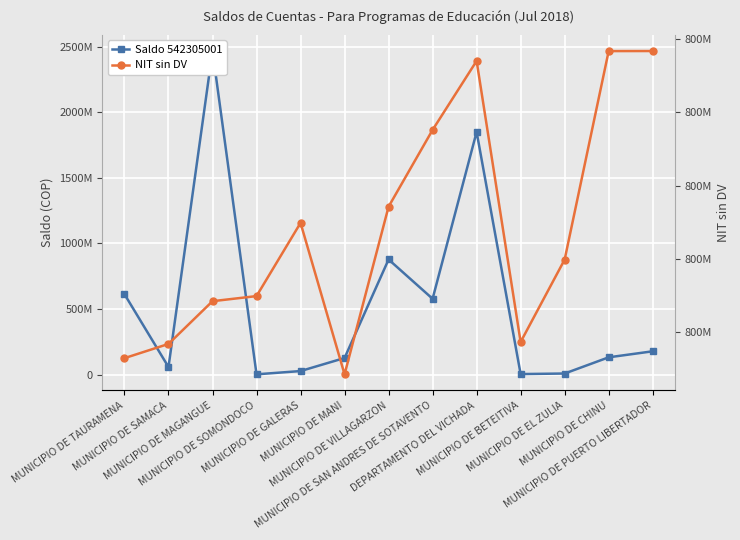

Where is the first local minimum for Saldo 542305001?

MUNICIPIO DE SAMACA